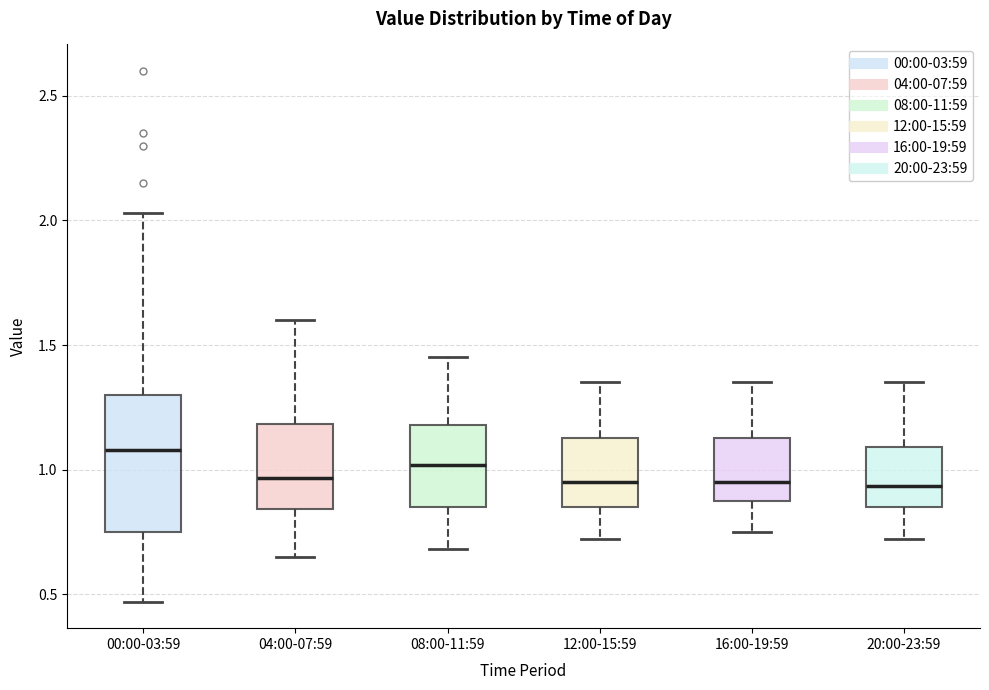

Where does the upper whisker of the box for 12:00-15:59 end on the y-axis? The values are not printed on the chart, so give them approximately, as read against the axis.

1.35